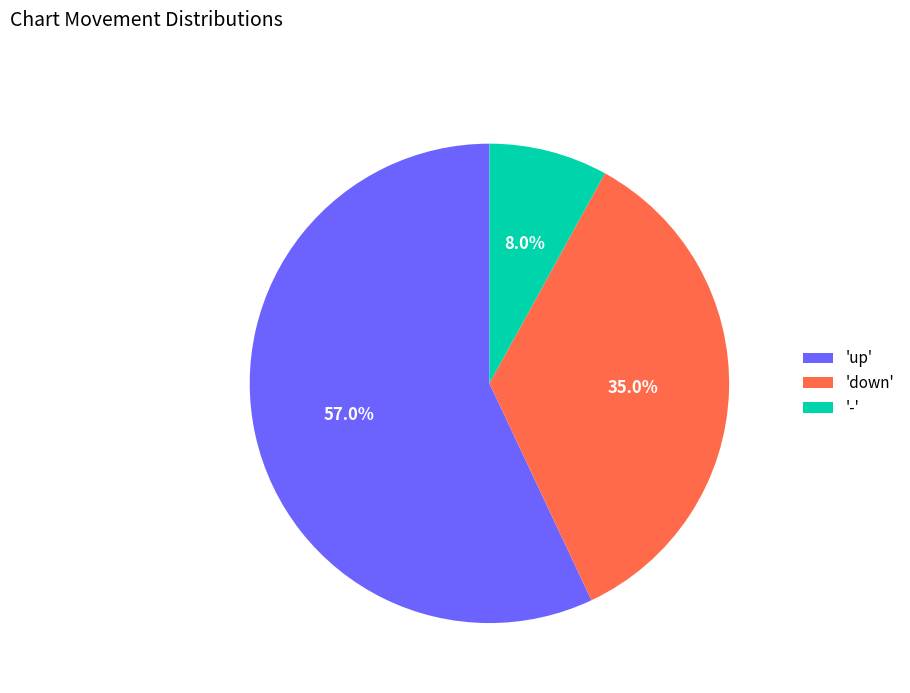

How many slices are in this pie chart?

3